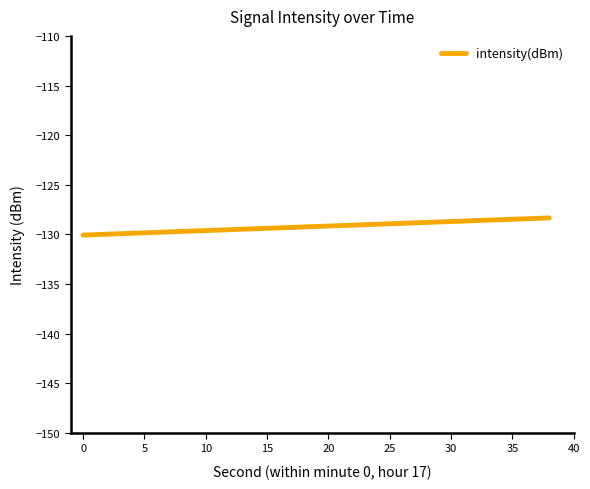

What is the maximum value shown in the chart?

-128.3